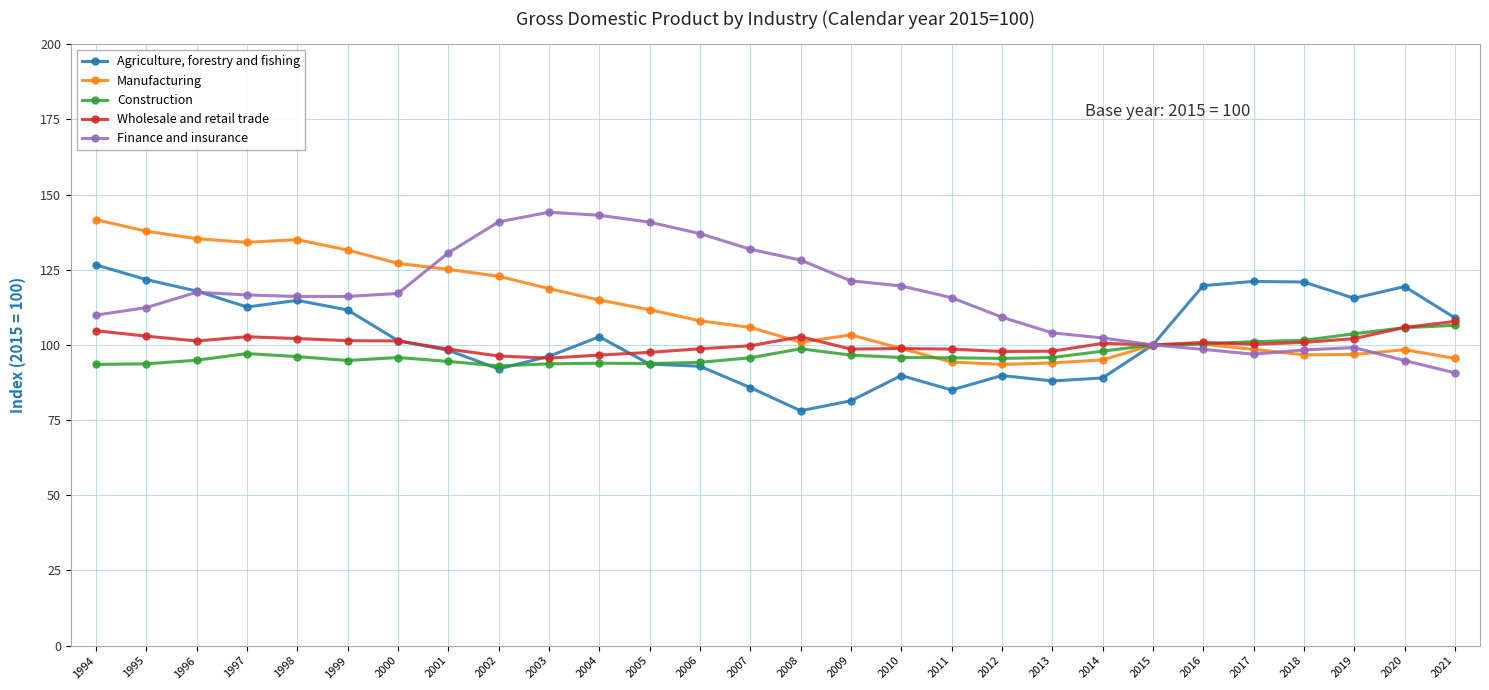

True or false: Construction has more than 1 interior local peaks.

True